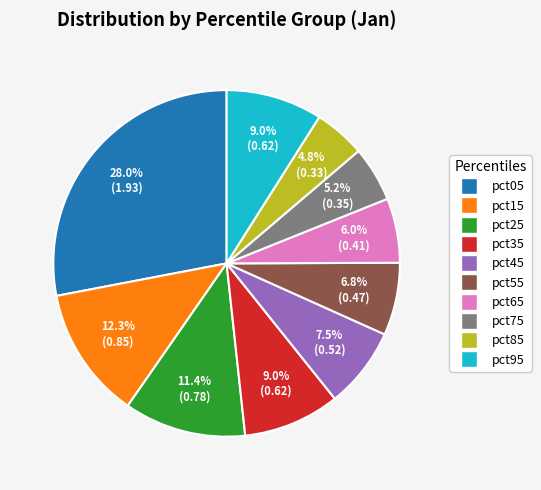

What percentage is the pct05 slice, to the nearest percent?

28%